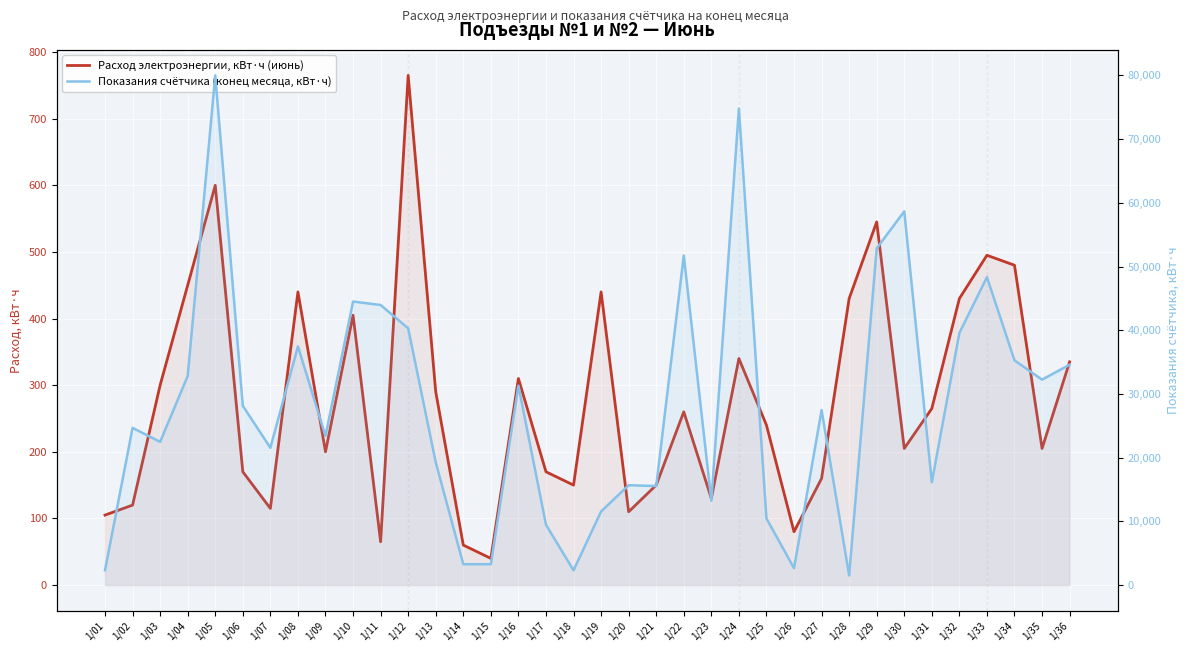

Where does the Расход электроэнергии, кВт·ч (июнь) series first go above 260?

1/03